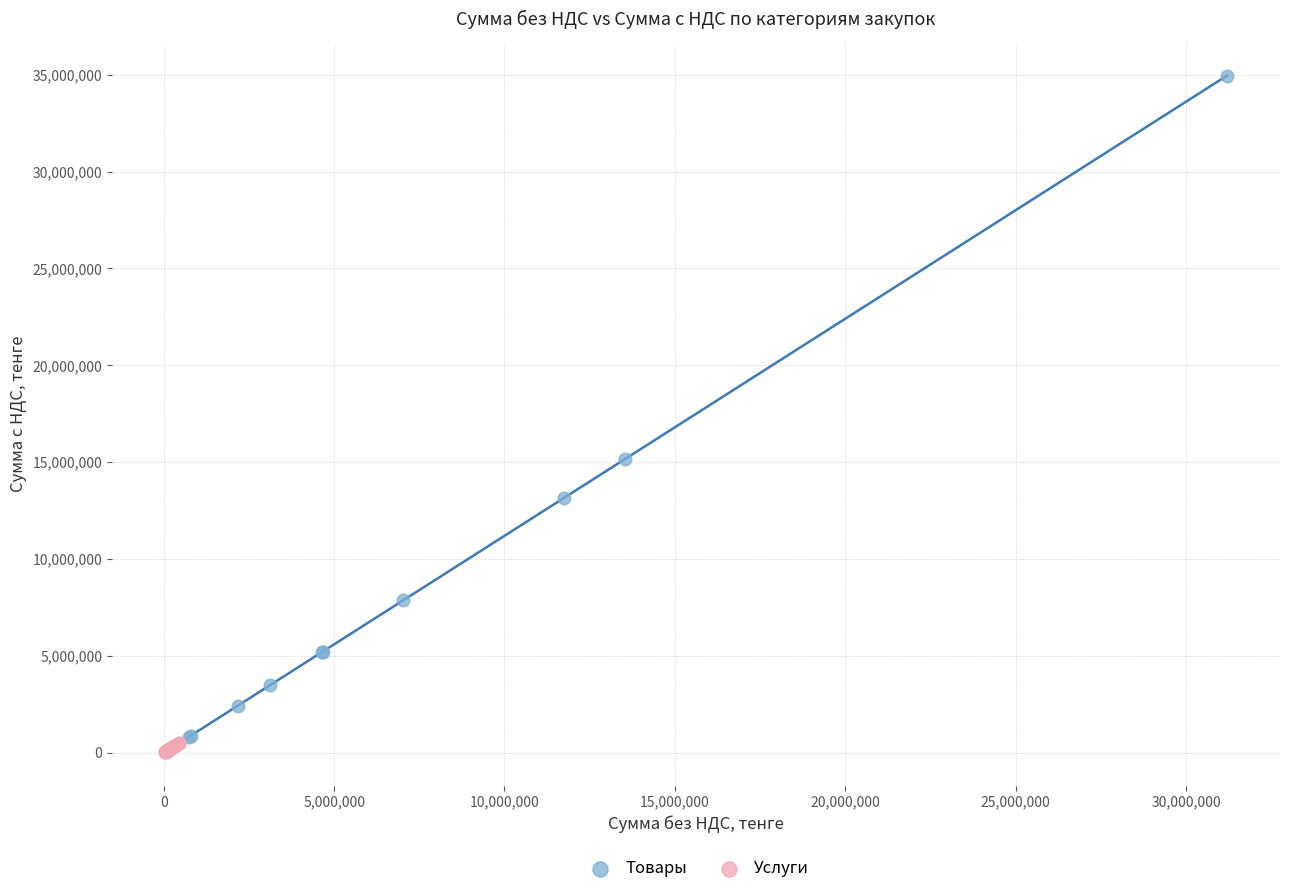

Which series has the largest Y range (max minus min)?

Товары